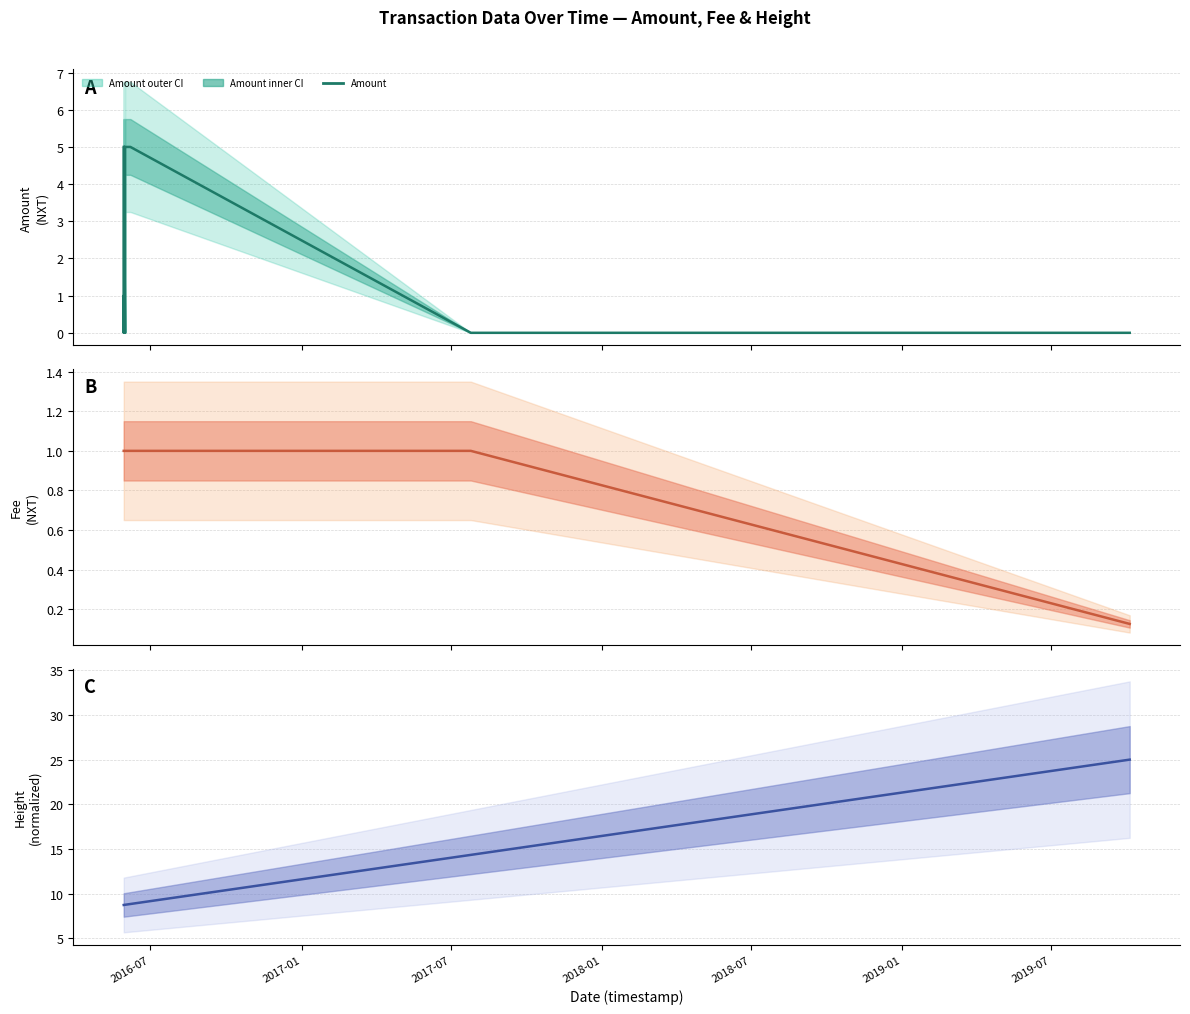

What is the sum of the Amount values at 2019-07 and 2017-01?

2.0